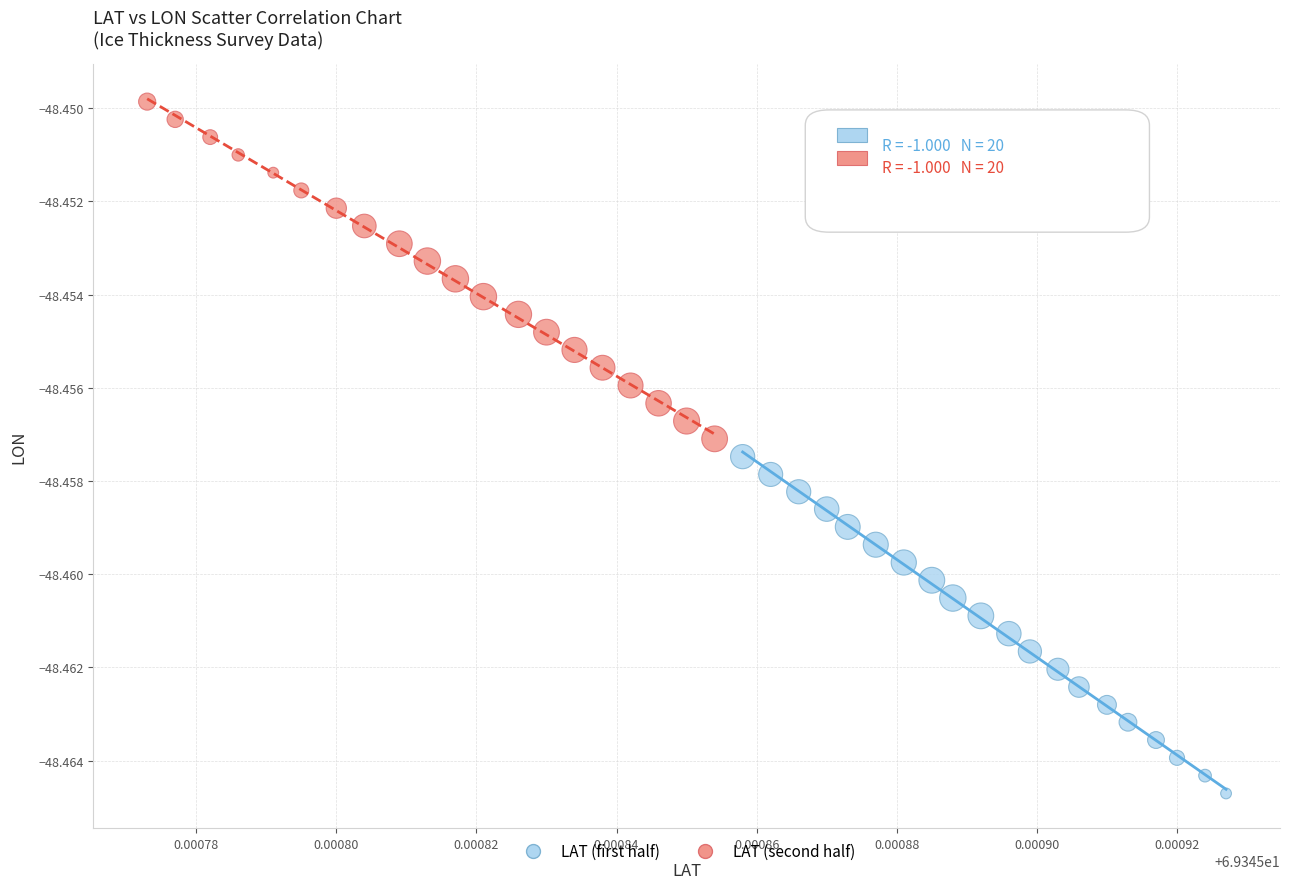

Which series has the widest spread of Y values?

LAT (second half)